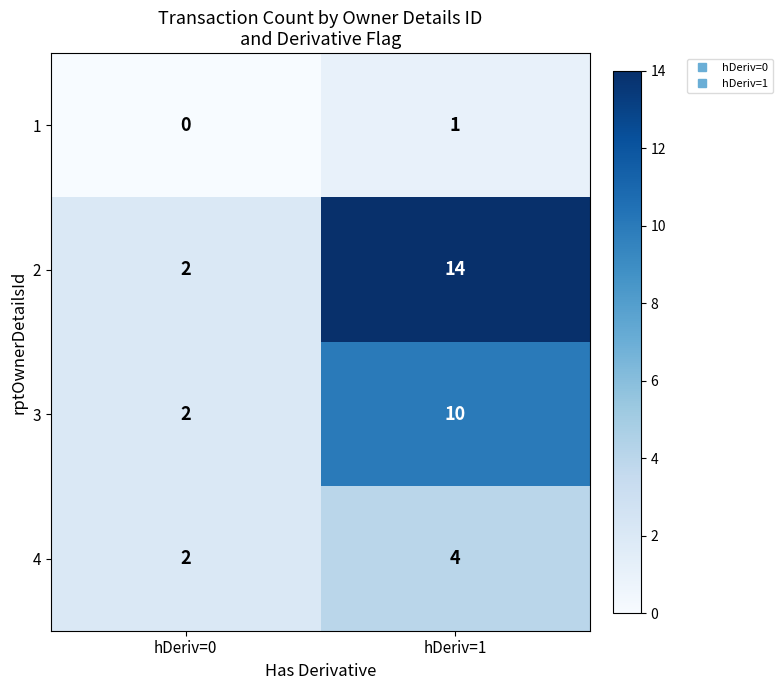

At which label does 4 reach its peak?

hDeriv=1